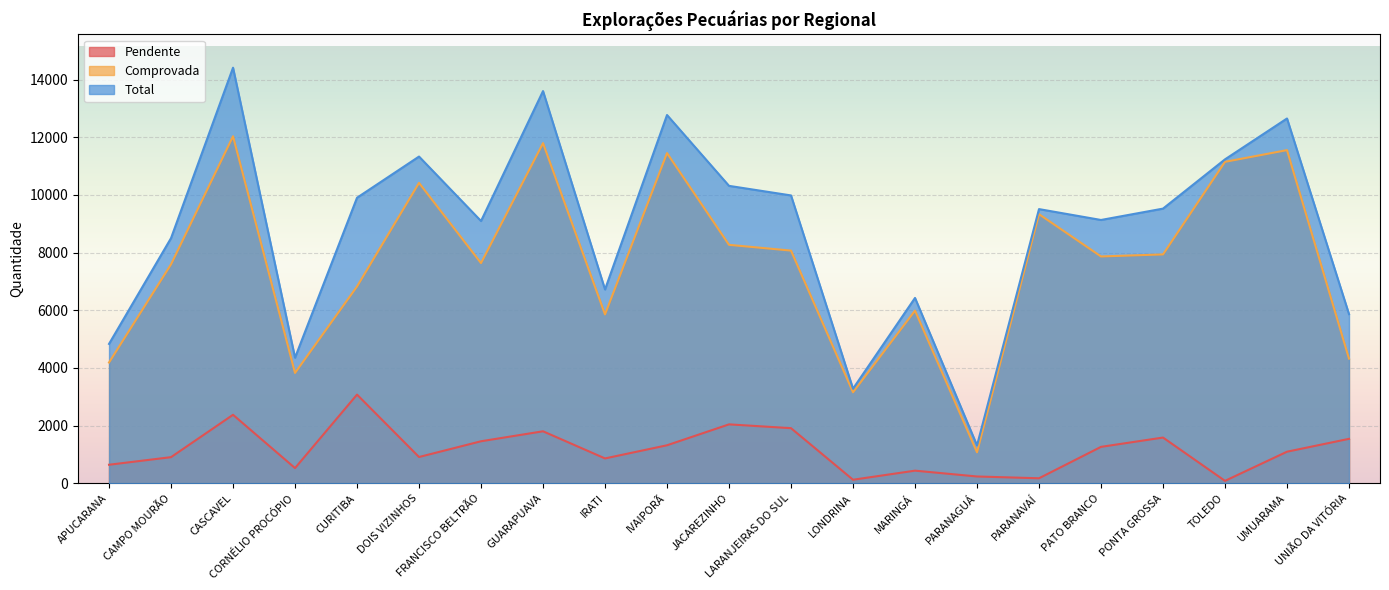

How many values in the Comprovada series are below 7867?

10